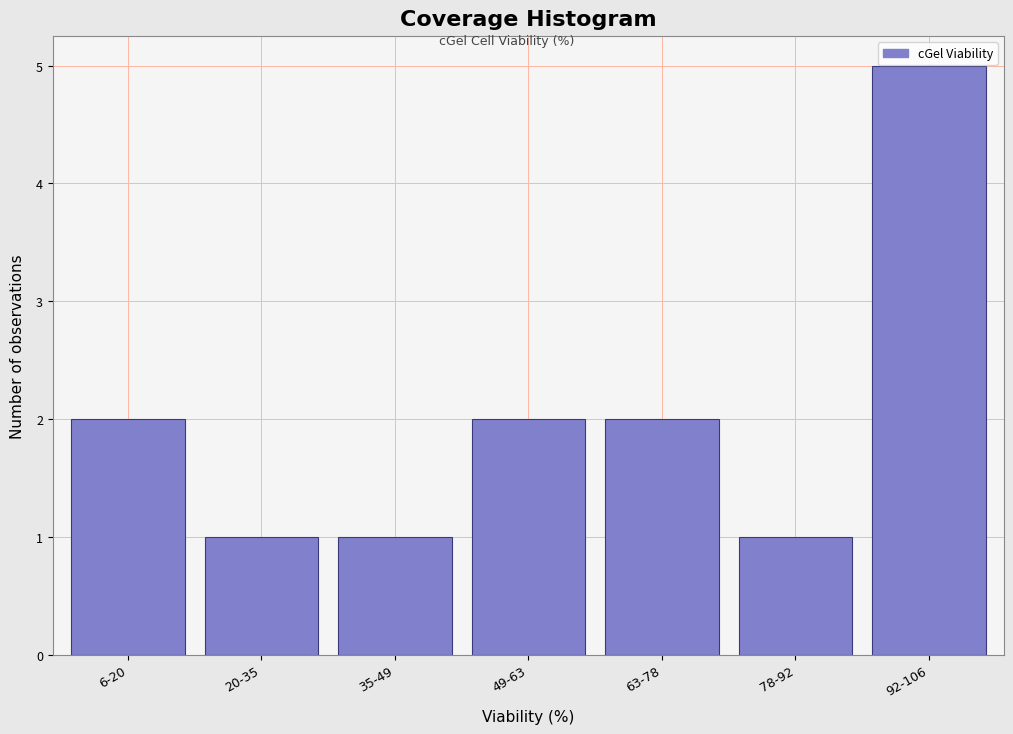

Reading right to left, what are all the values shown in this chart?

5	1	2	2	1	1	2